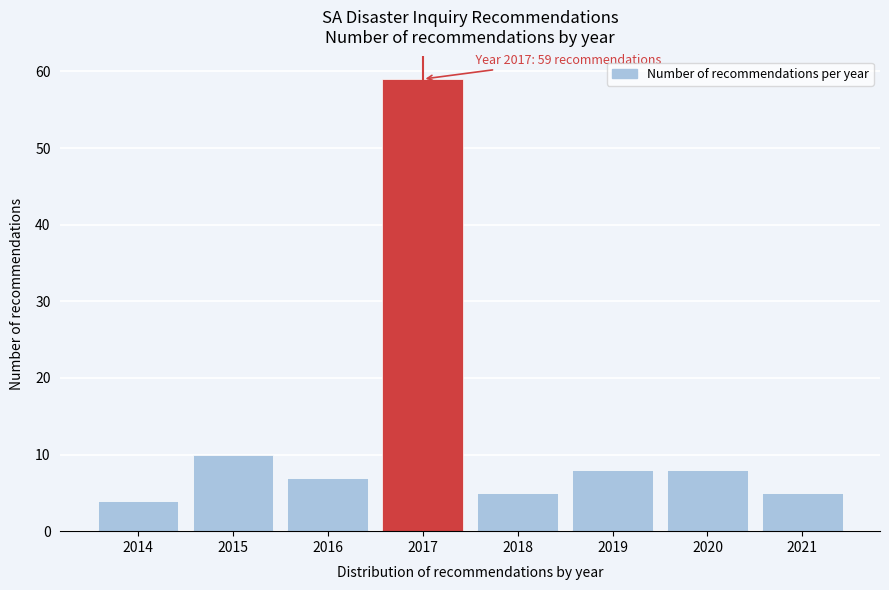

Reading left to right, extract all data points from this chart.

4	10	7	59	5	8	8	5